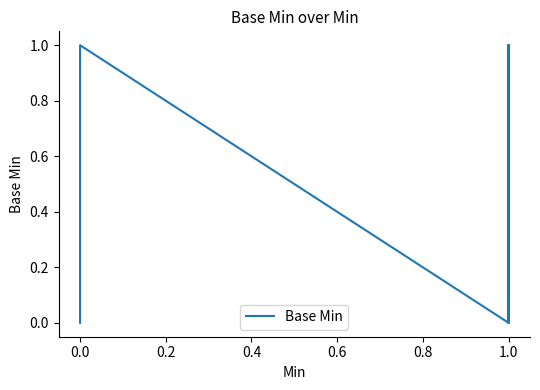

What is the label of the 5th point from the left?

1.0